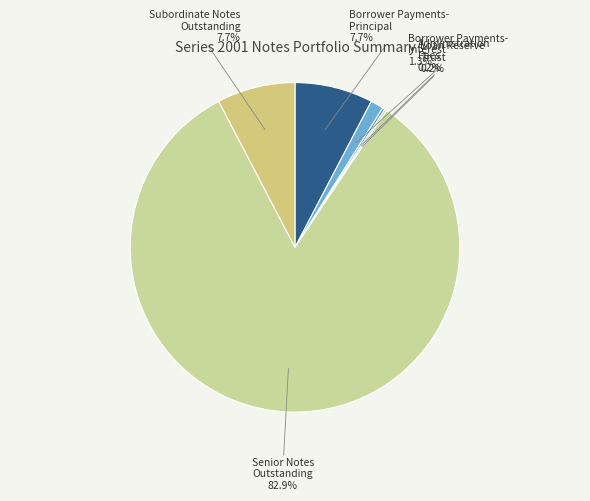

Count the number of slices in the pie.

6